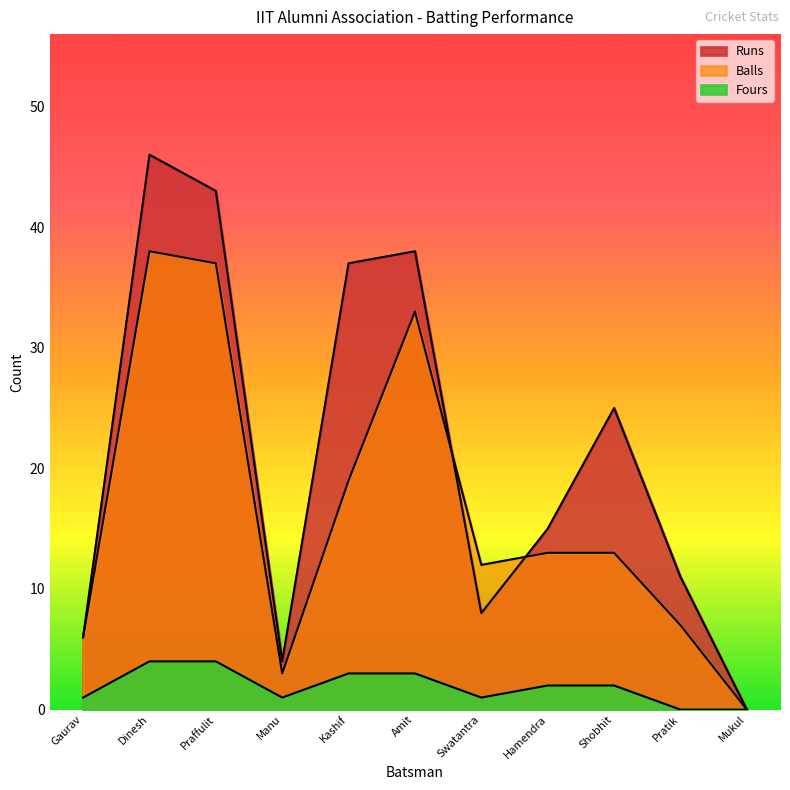

At which label does Runs first exceed 15?

Dinesh